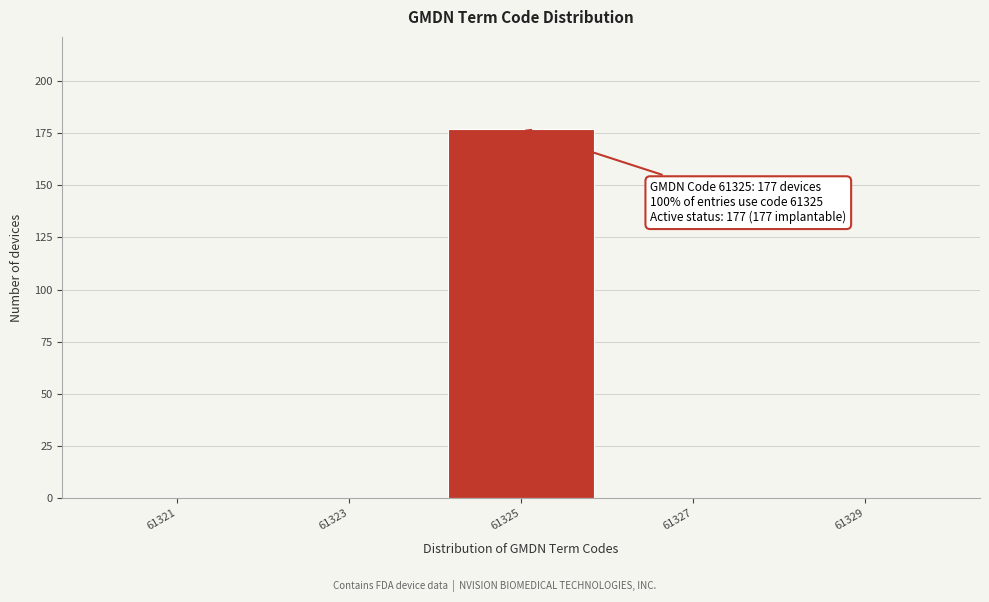

Reading left to right, what are all the values shown in this chart?

61321=0	61323=0	61325=177	61327=0	61329=0